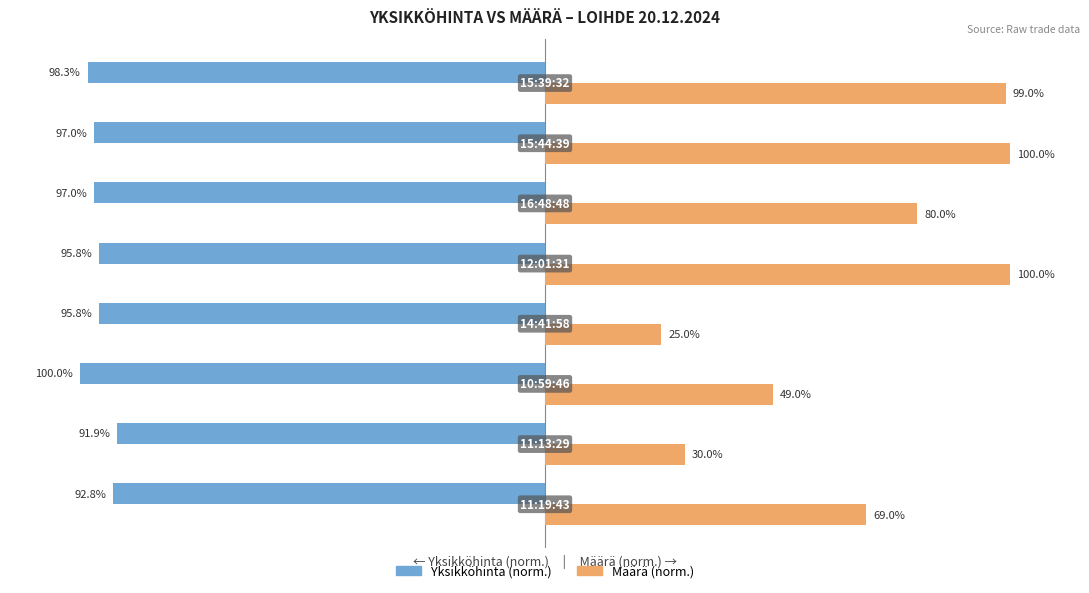

Rank the series by their maximum value, from highest to lowest.

Määrä (norm.), Yksikköhinta (norm.)